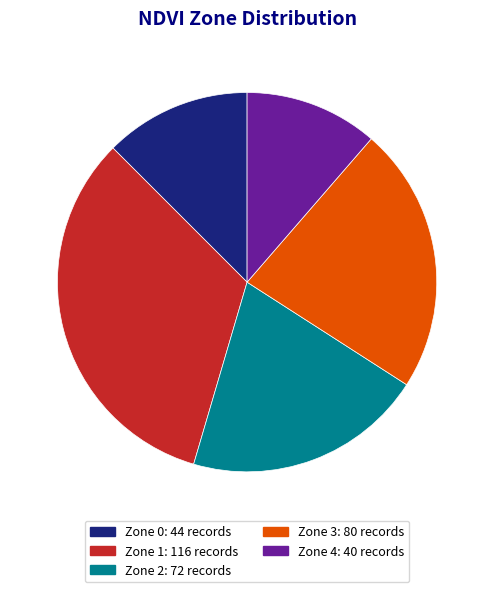

To the nearest percent, what portion does Zone 1 represent?

33%